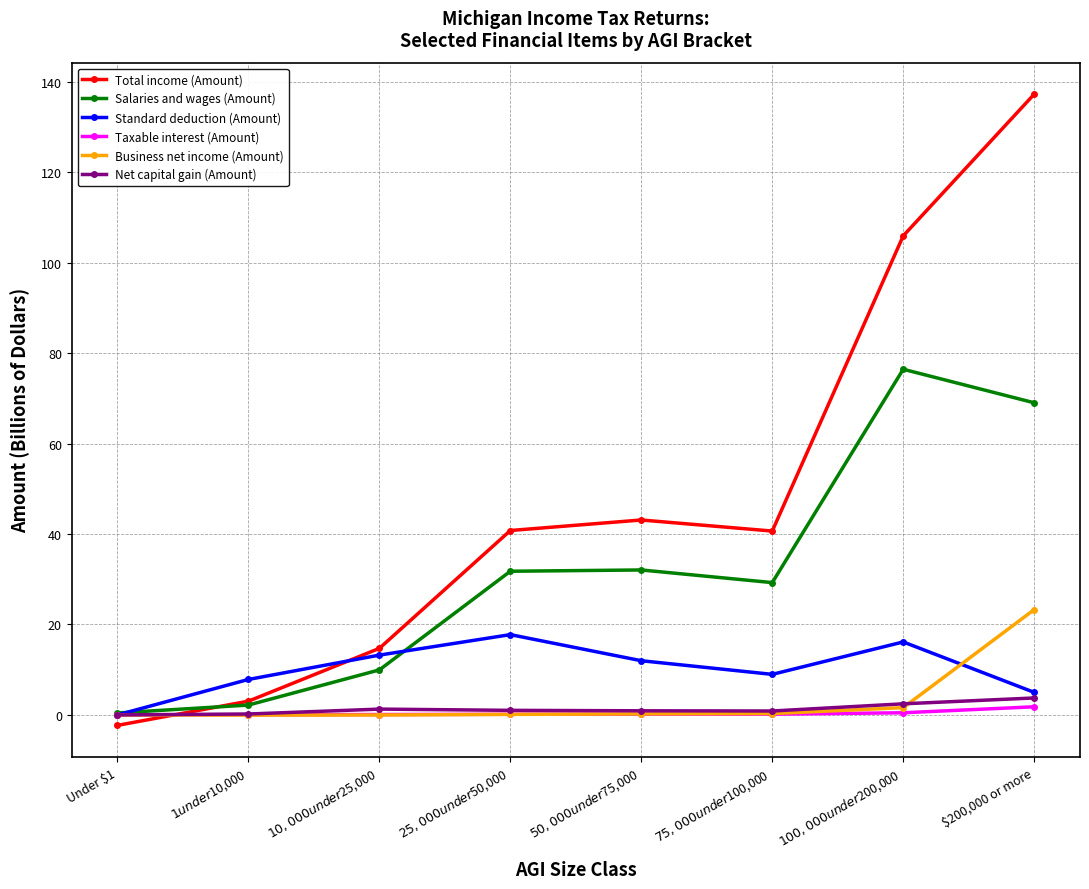

At which label is Total income (Amount) closest to 67?

$50,000 under $75,000